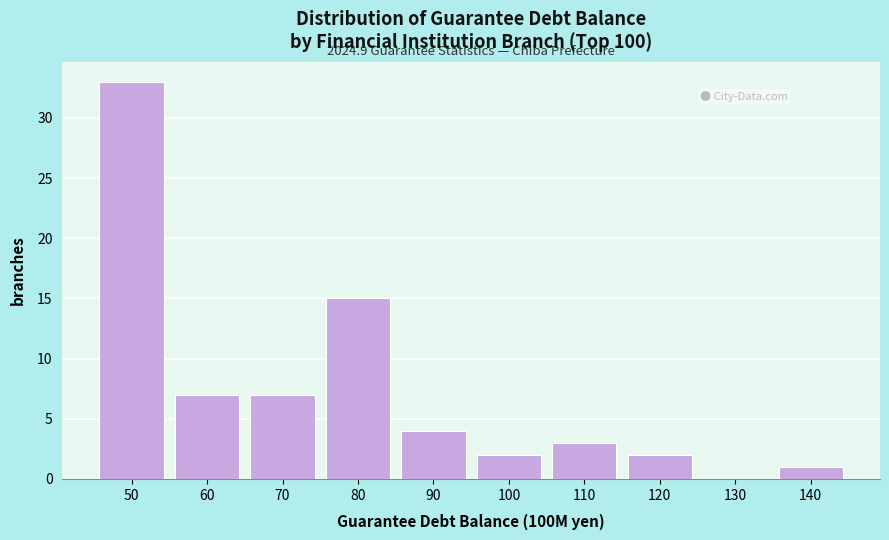

Reading left to right, list all the values displayed in this chart.

50=33	60=7	70=7	80=15	90=4	100=2	110=3	120=2	130=0	140=1